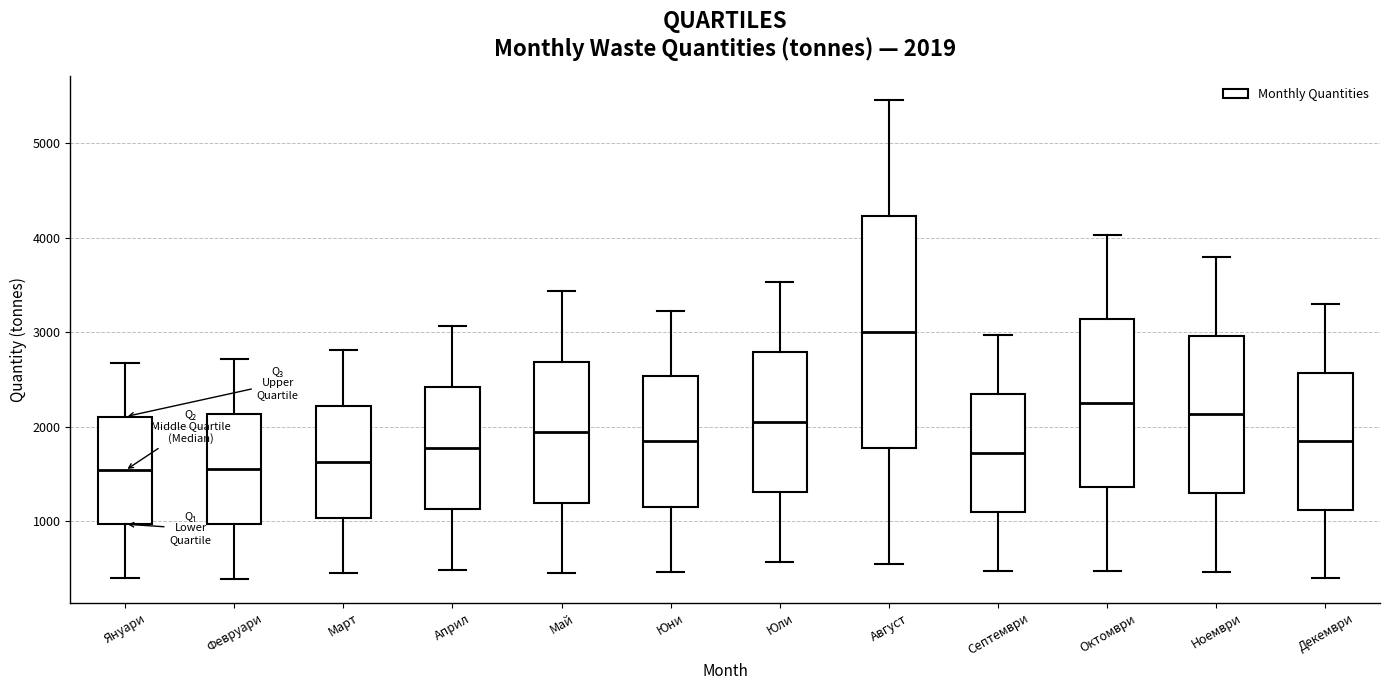

Comparing the boxes themselves (not the whiskers), which one is the tallest?

Август